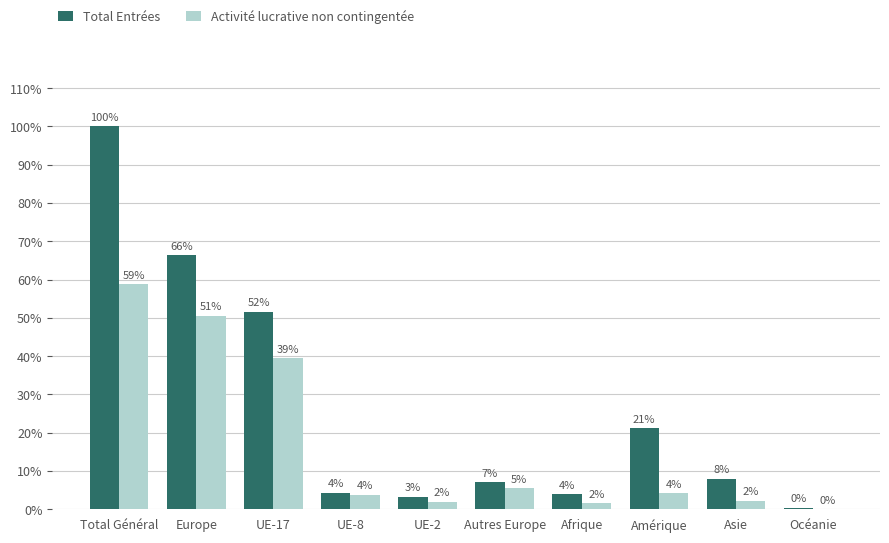

Which category has the lowest value in the Activité lucrative non contingentée series?

Océanie